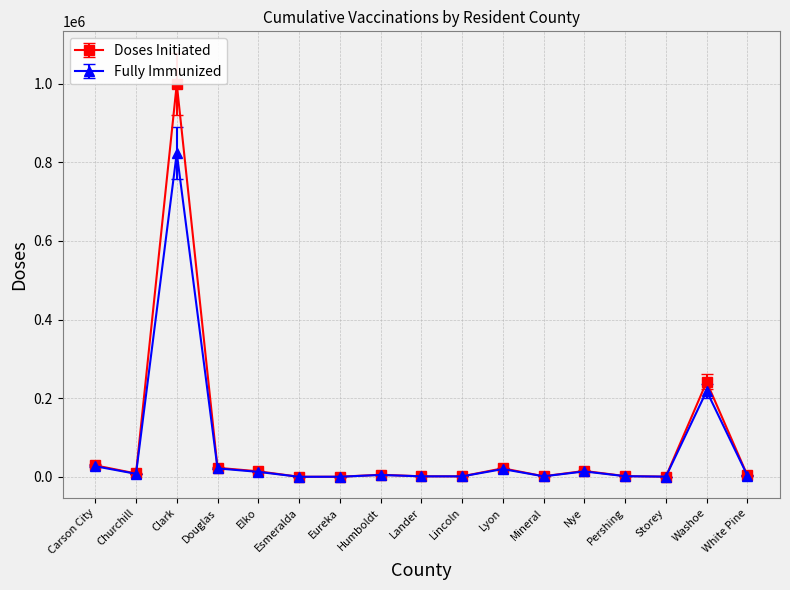

What are all the series names shown in the legend?

Doses Initiated, Fully Immunized